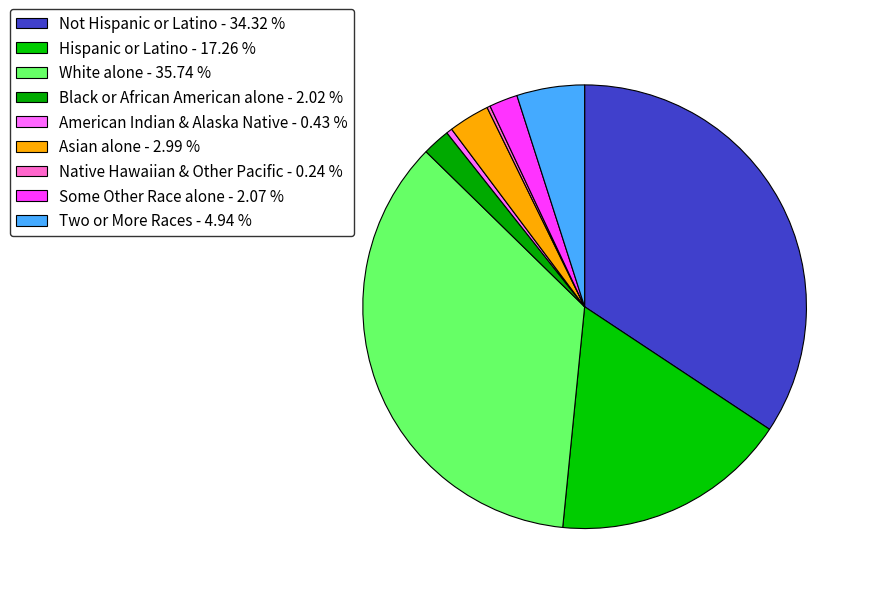

Which category has the smallest portion of the pie?

Native Hawaiian and Other Pacific